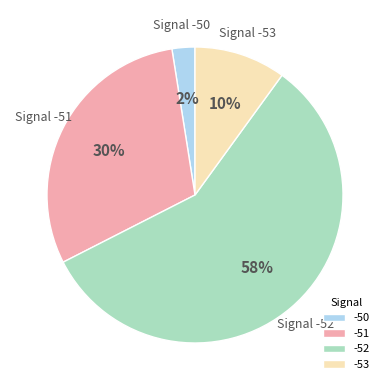

To the nearest percent, what percentage of the pie is -51?

30%